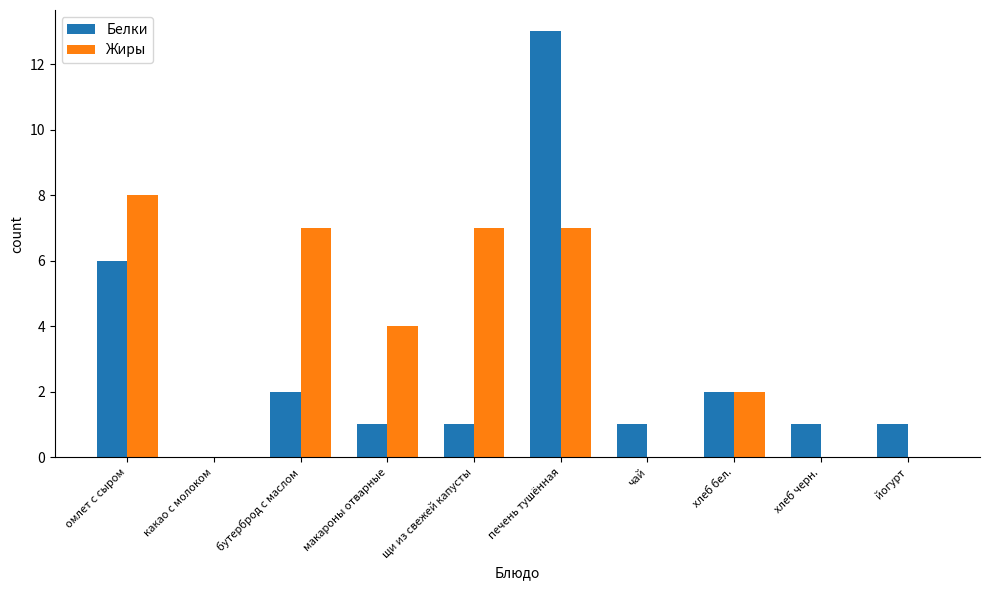

Which series has the largest total across all categories?

Жиры